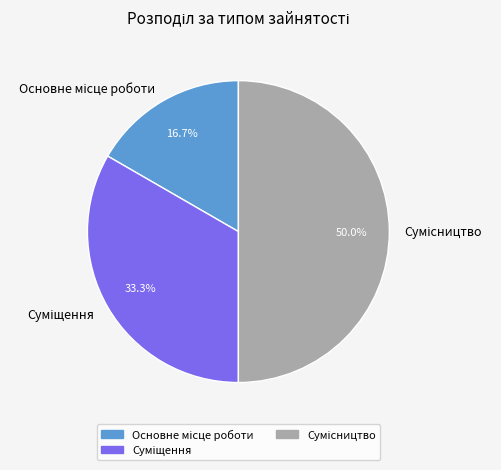

What percentage is the Суміщення slice, to the nearest percent?

33%